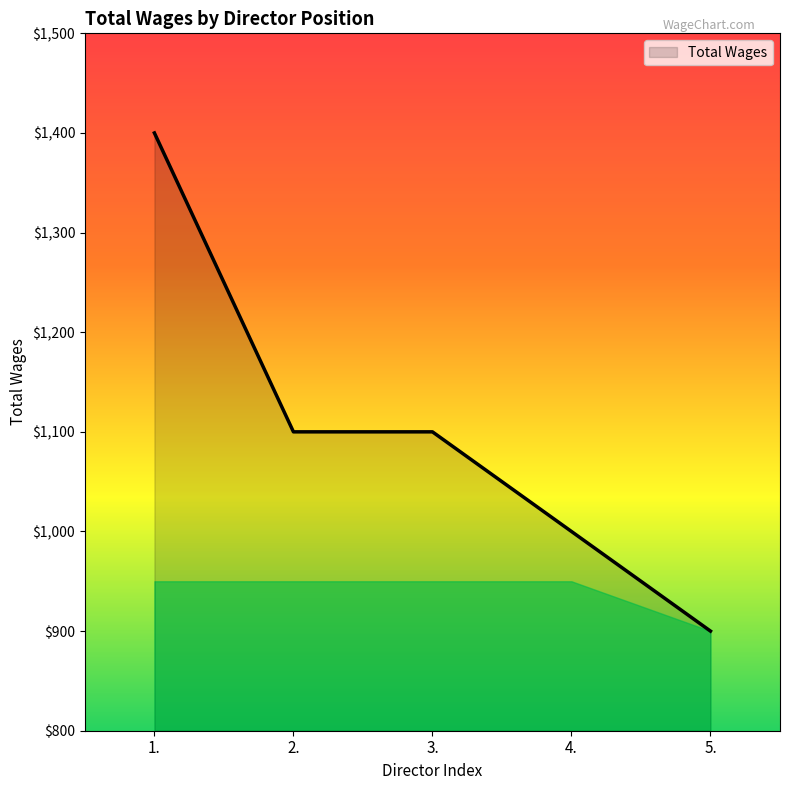

Which has a higher value, 4. or 2.?

2.